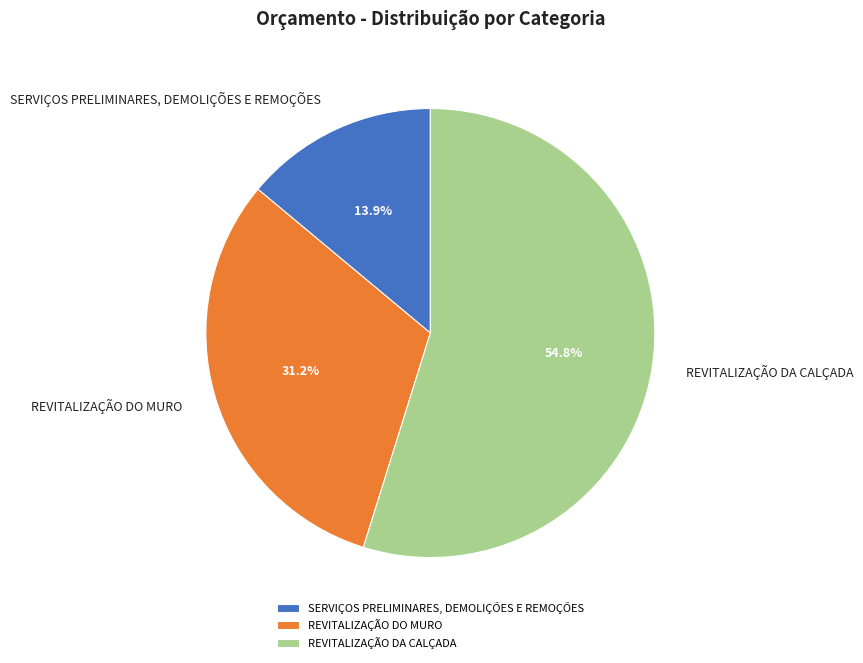

Which slice represents more than half of the pie?

REVITALIZAÇÃO DA CALÇADA